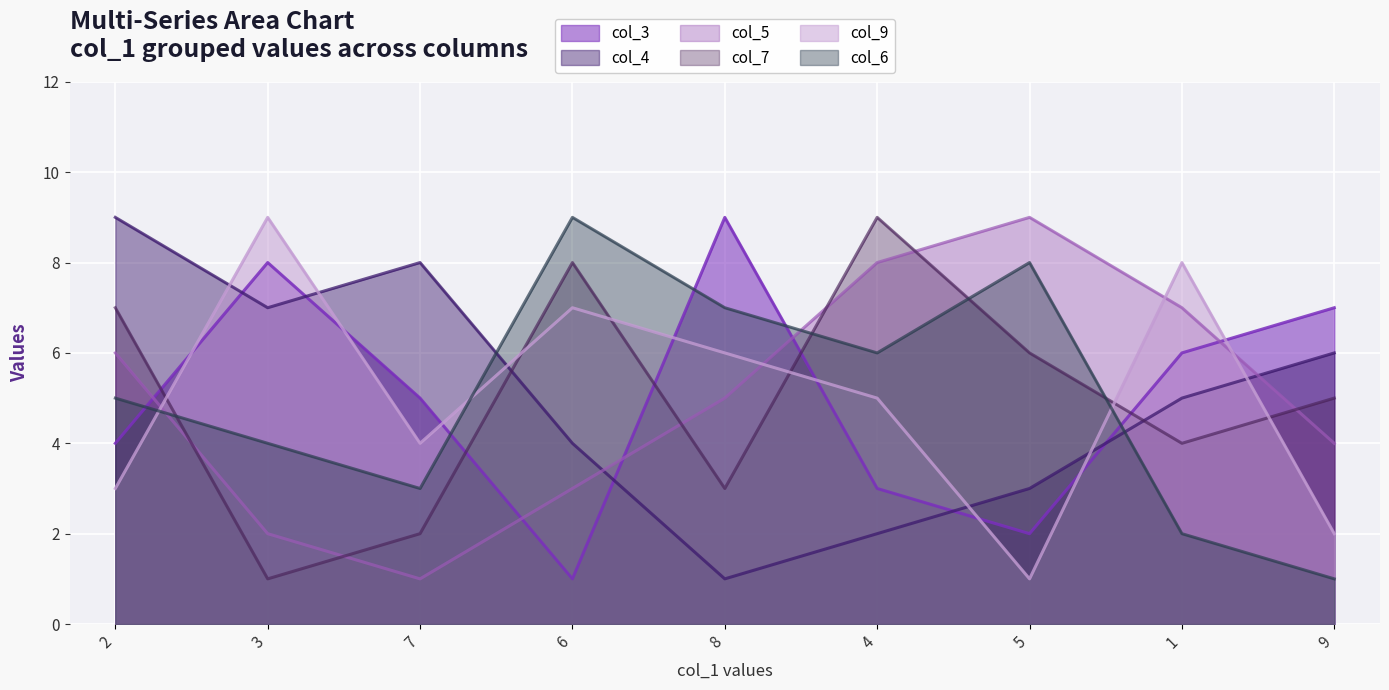

True or false: col_4 has a value of 7 at 3.

True